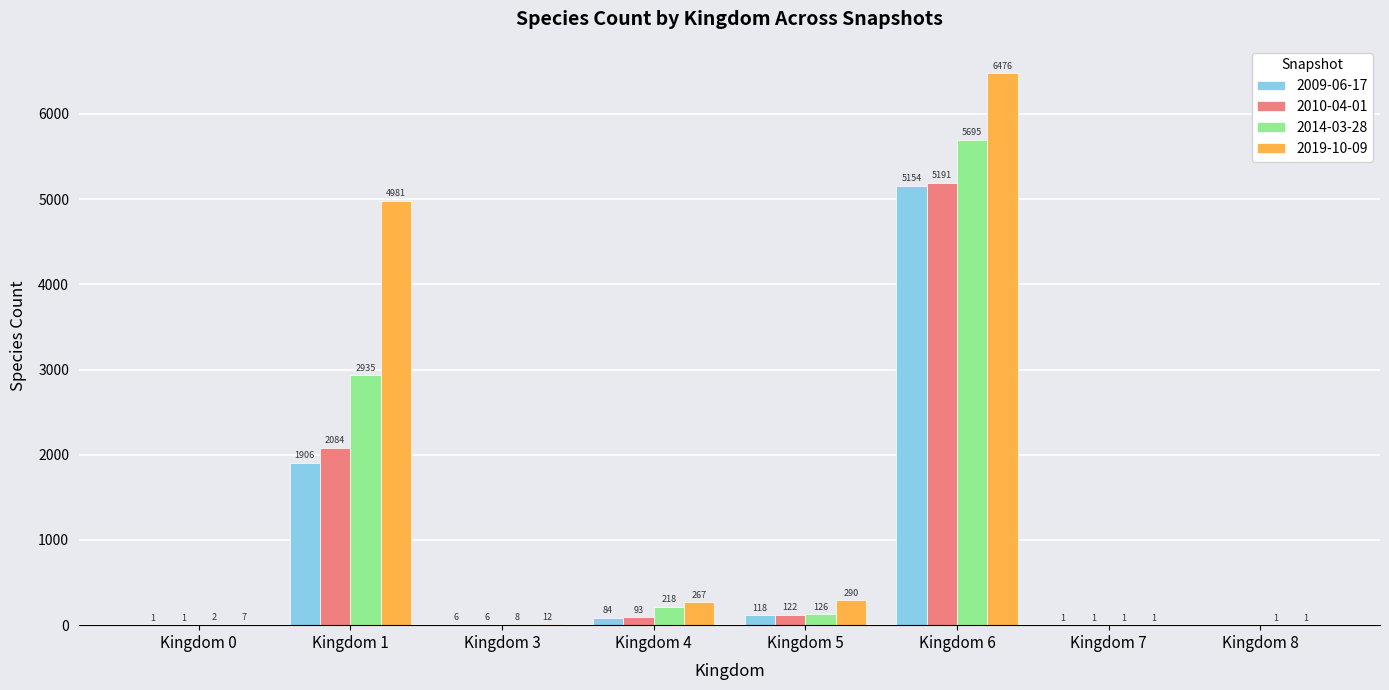

Is the value of 2009-06-17 at Kingdom 4 greater than the value of 2019-10-09 at Kingdom 1?

No